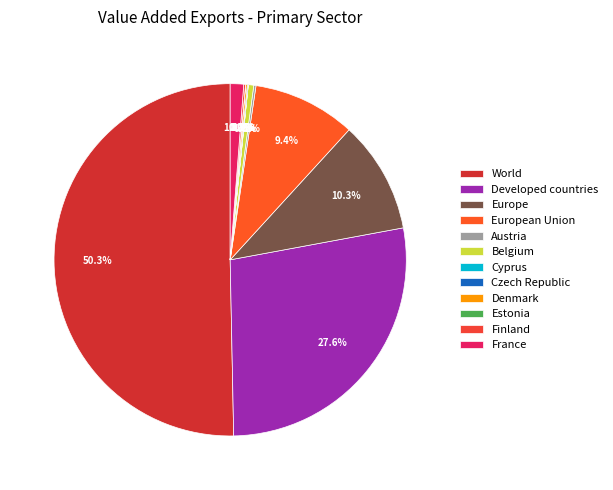

What percentage is the Belgium slice, to the nearest percent?

1%